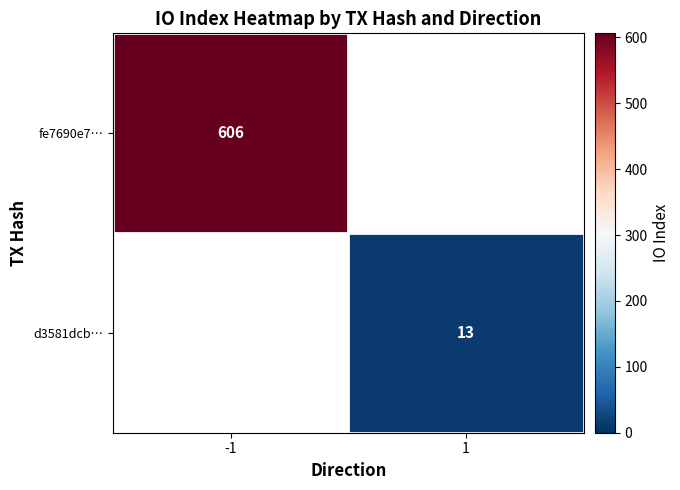

True or false: d3581dcb… has a value of 17 at 1.

False